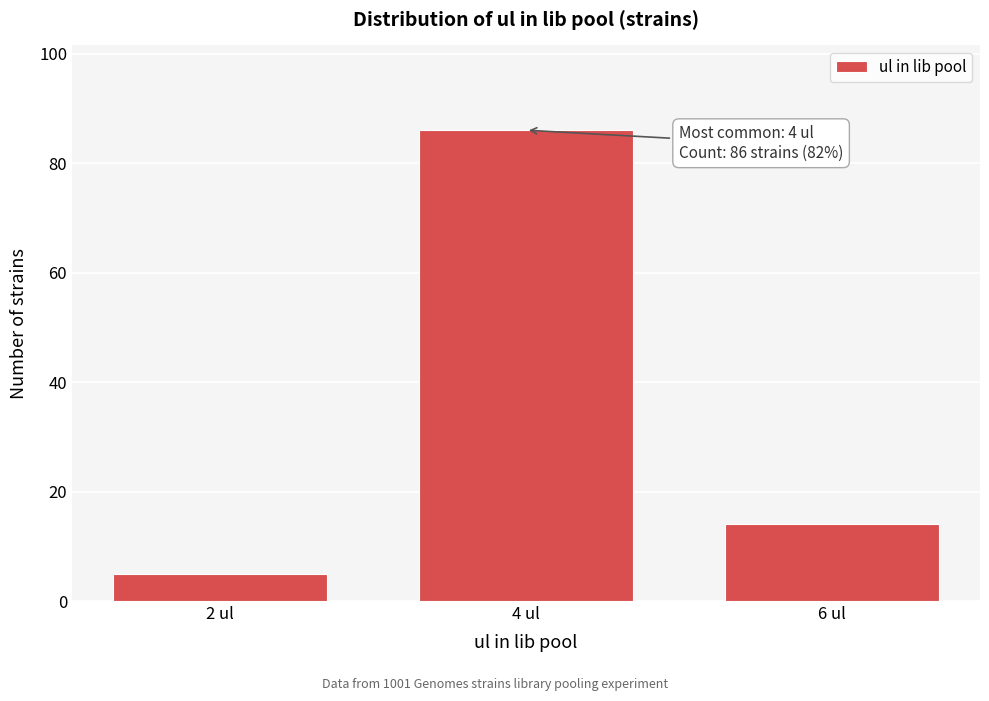

Reading left to right, transcribe all the data shown in this chart.

5	86	14